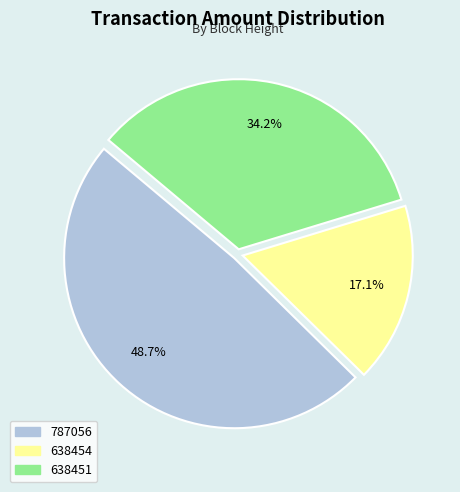

Which has a higher value, 787056 or 638454?

787056